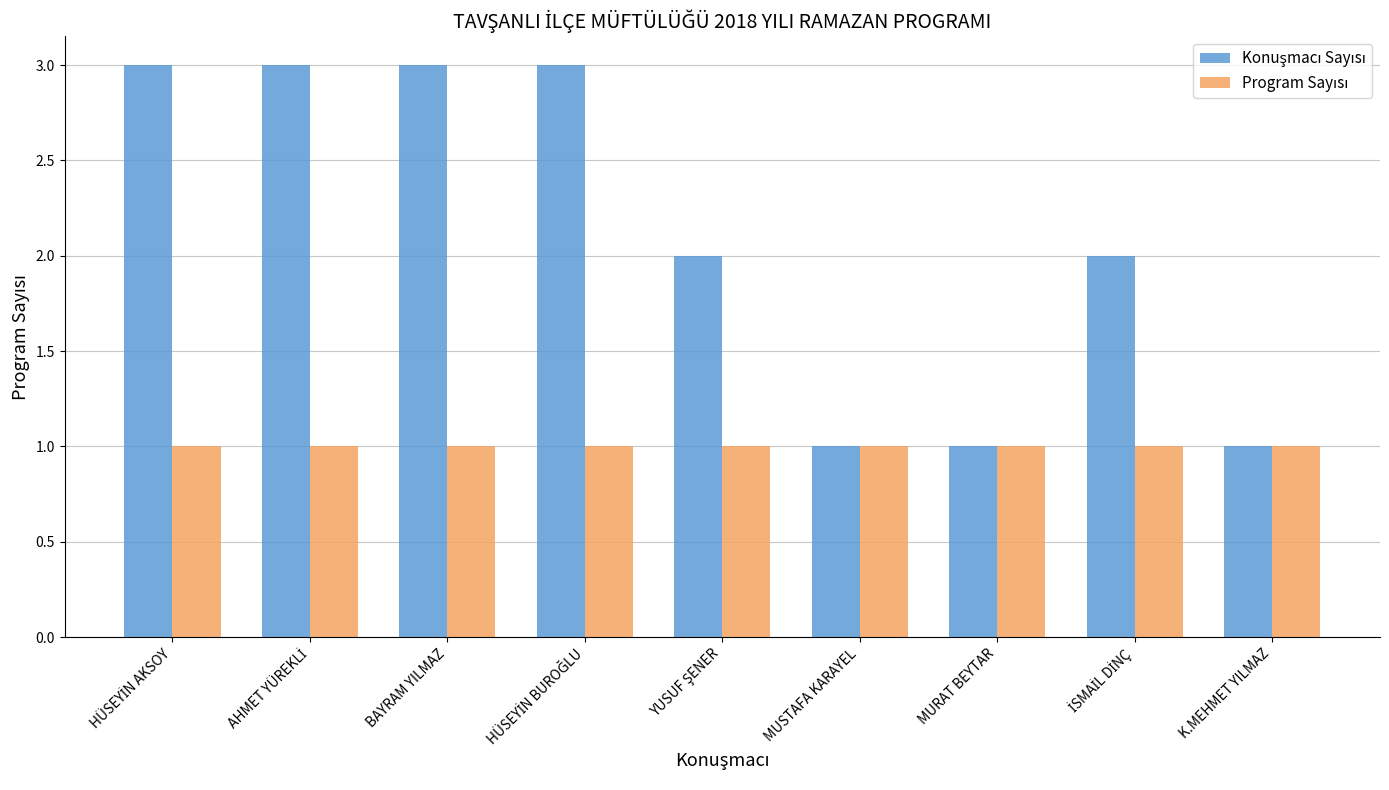

What is the maximum value shown in the chart?

3